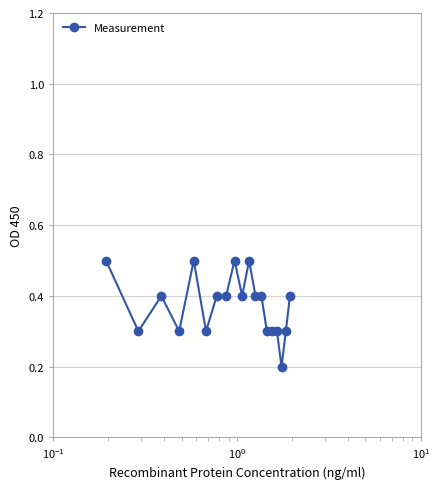

What is the difference between the second highest and minimum values?

0.3